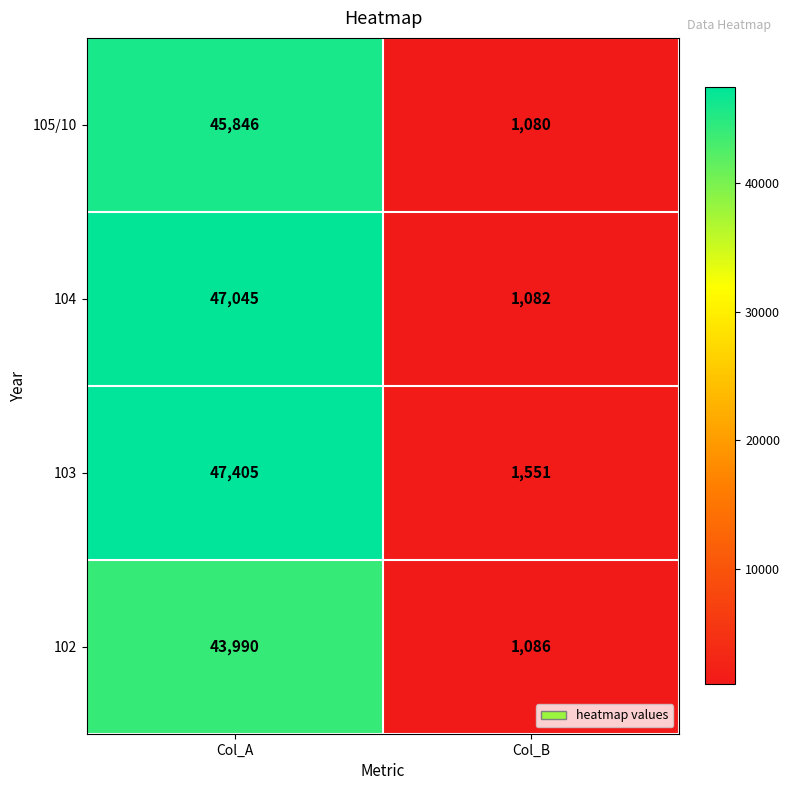

What is the spread (max minus min) of values at Col_B?

471